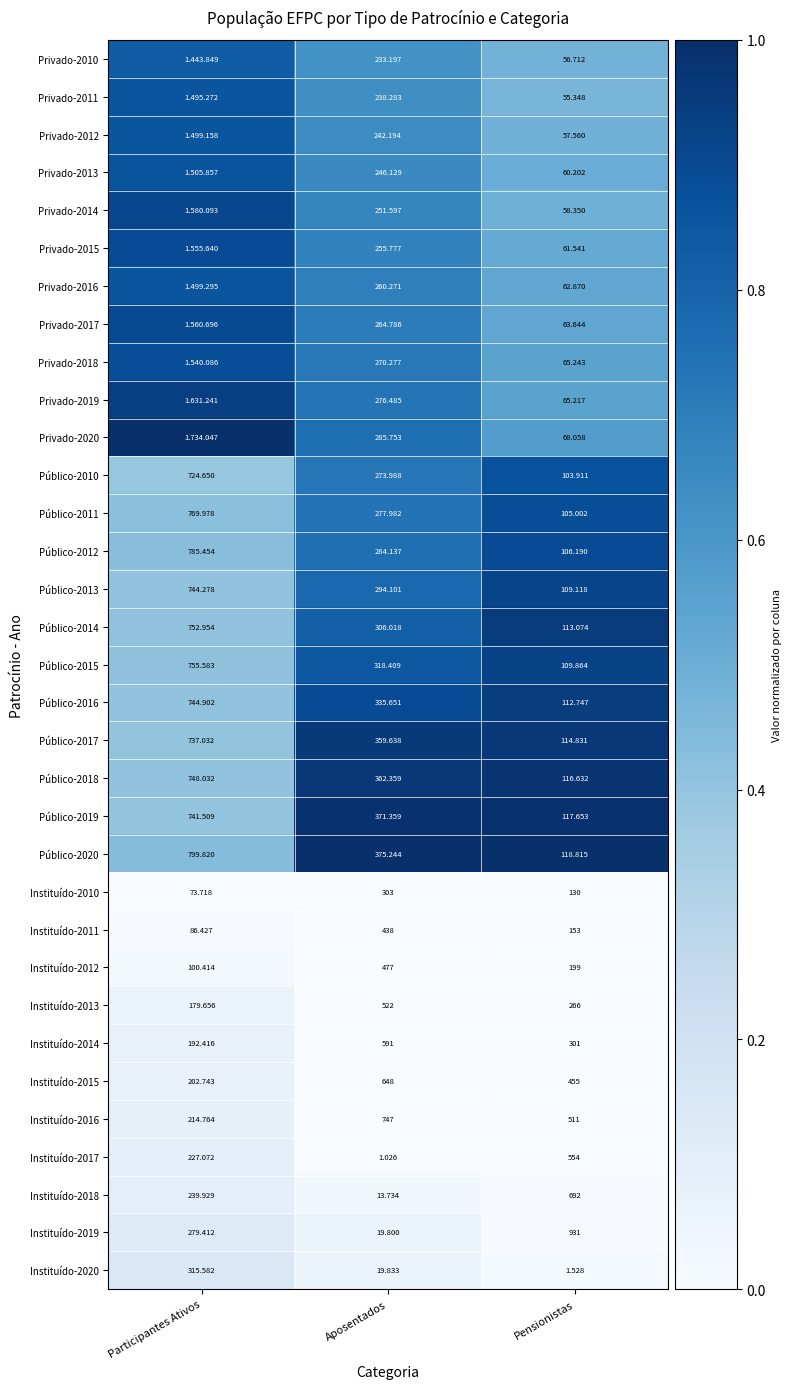

Between Pensionistas and Aposentados, which is larger?

Aposentados